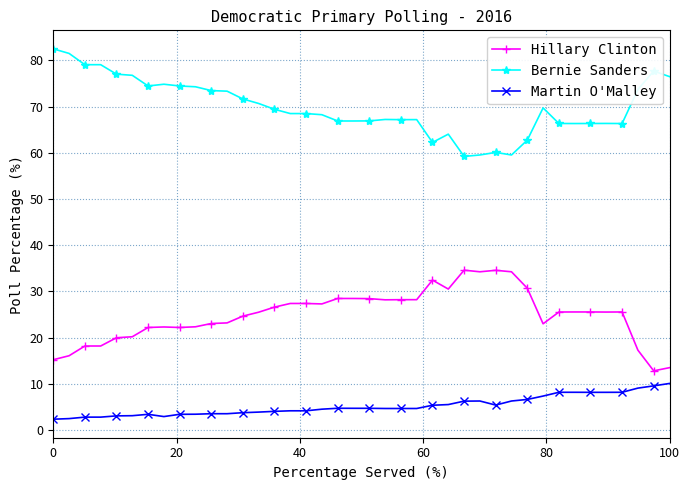

True or false: Bernie Sanders and Martin O'Malley intersect in this chart.

False